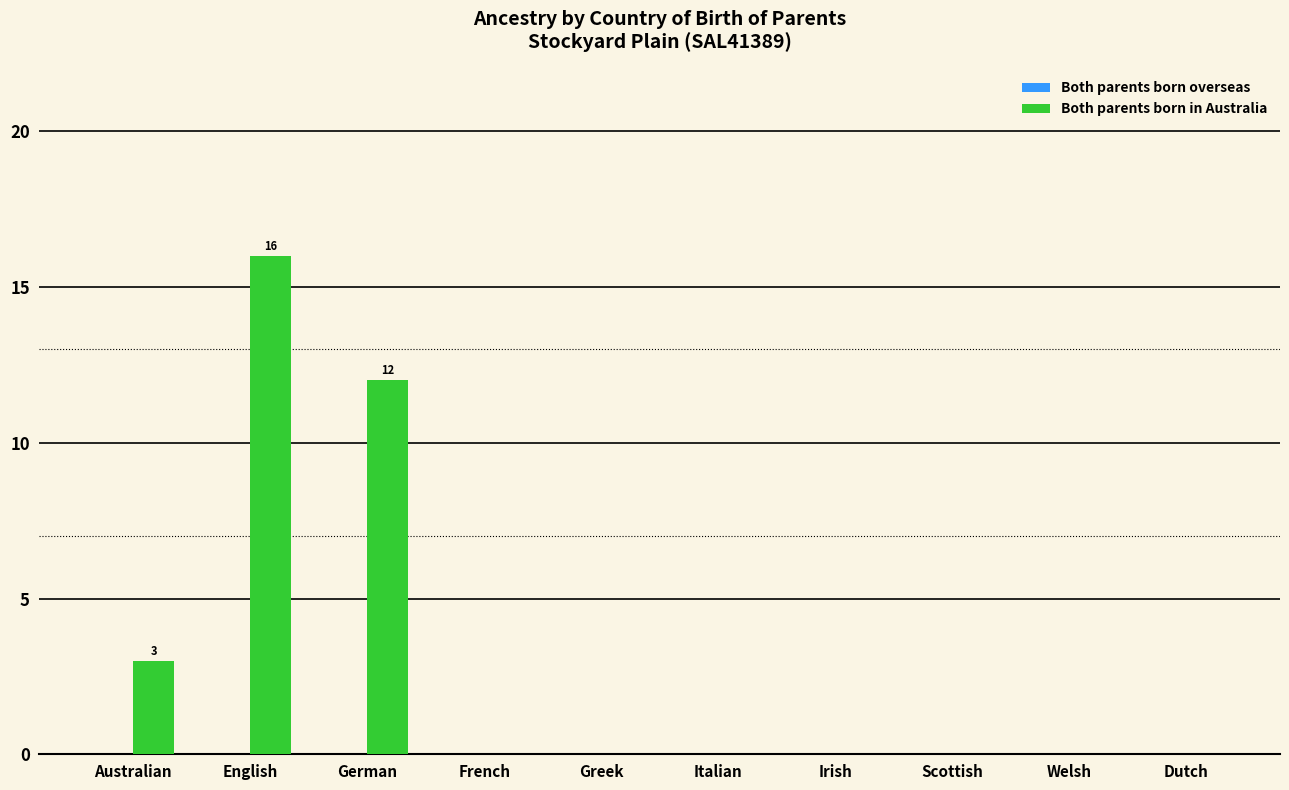

Between English and Welsh, which is larger?

English